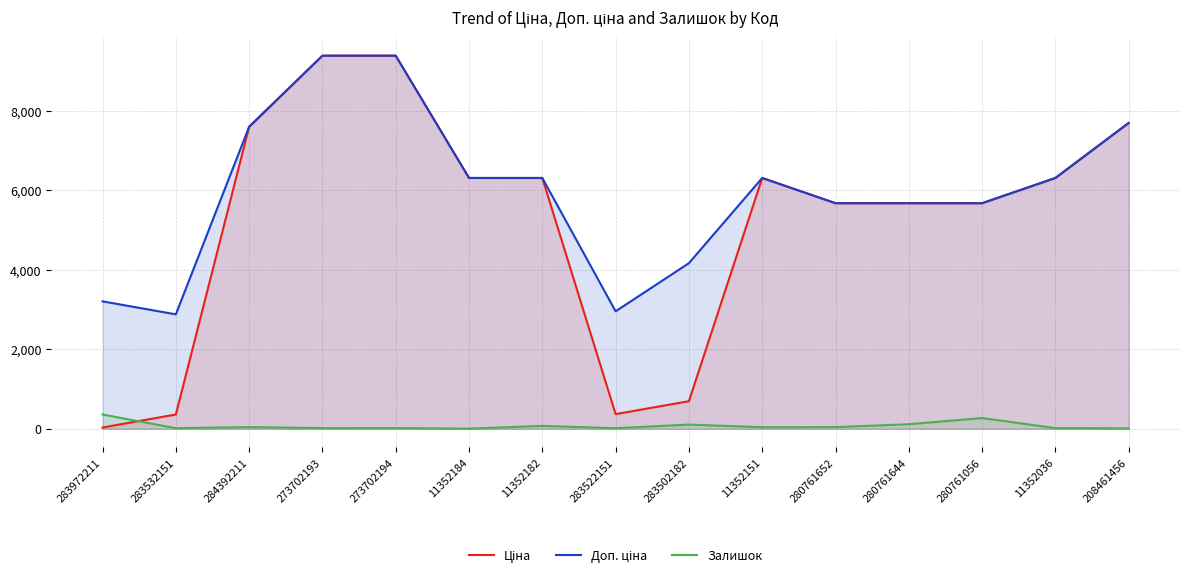

What is the label of the 15th point from the right?

283972211